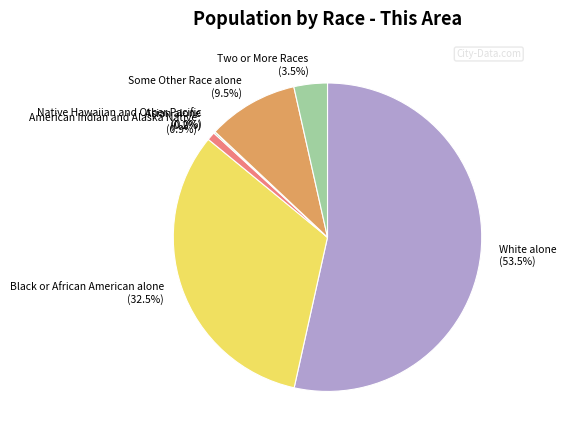

Does White alone account for over 50% of the chart?

Yes